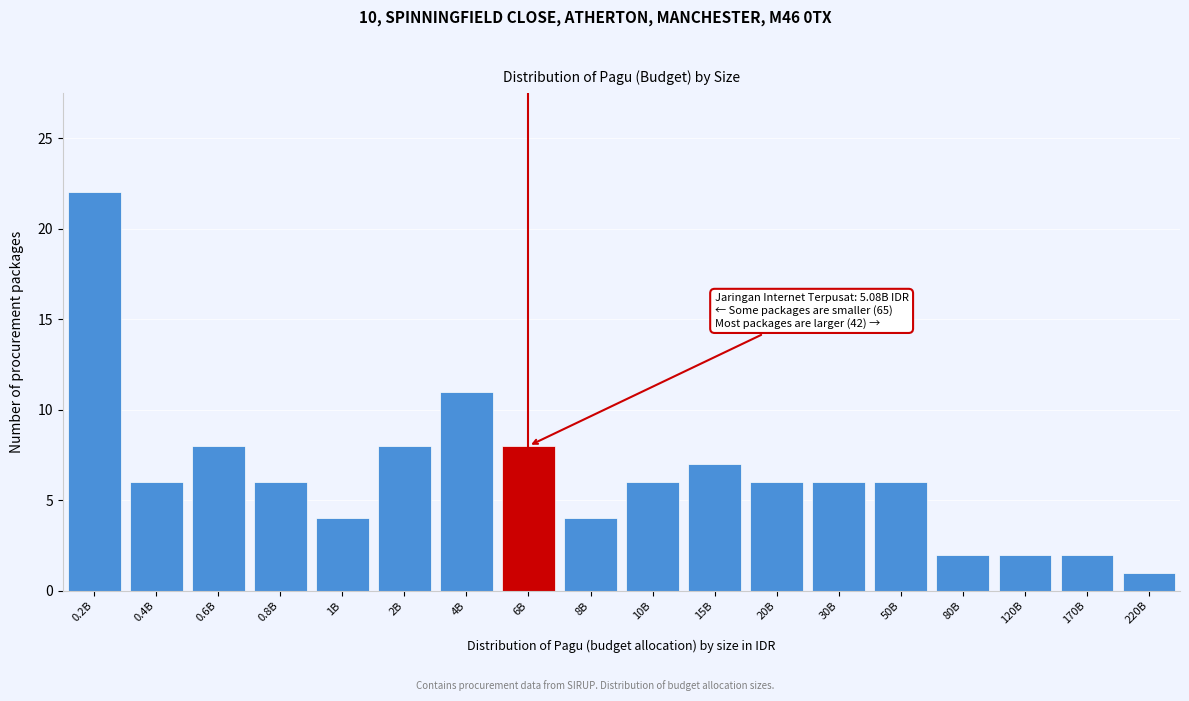

Reading left to right, extract all data points from this chart.

22	6	8	6	4	8	11	8	4	6	7	6	6	6	2	2	2	1